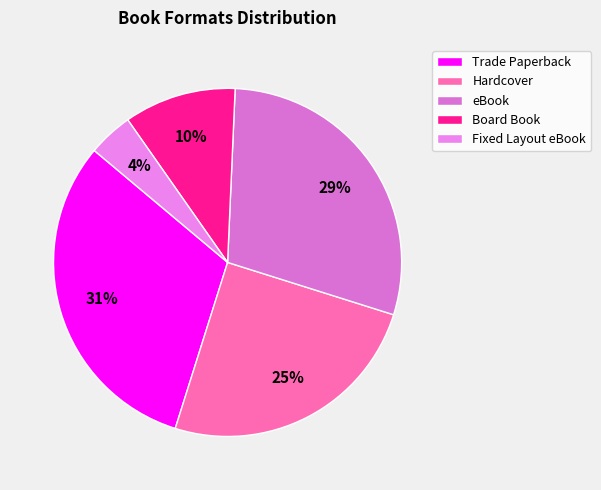

To the nearest percent, what portion does Hardcover represent?

25%